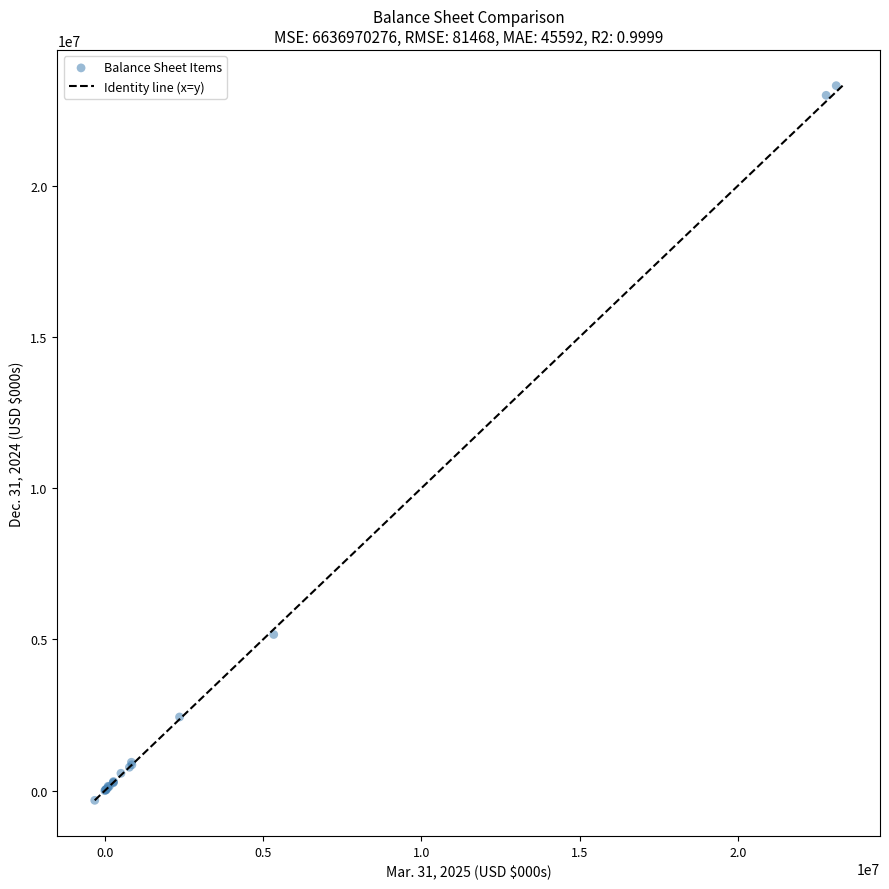

What Y value in the scatter plot is closest to 11490282?

5161491